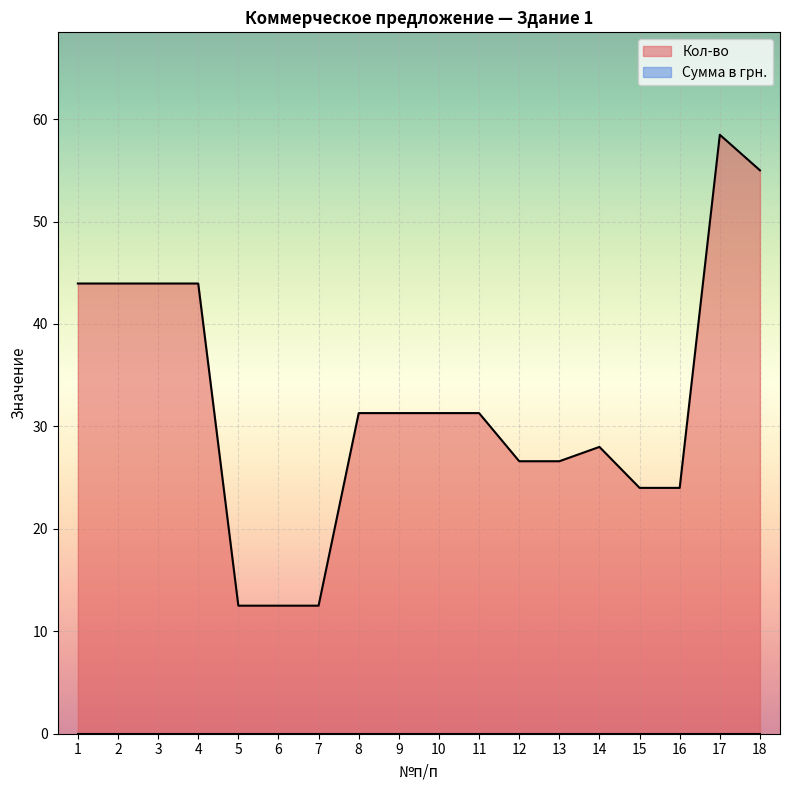

Does the chart display data point markers on the line(s)?

No